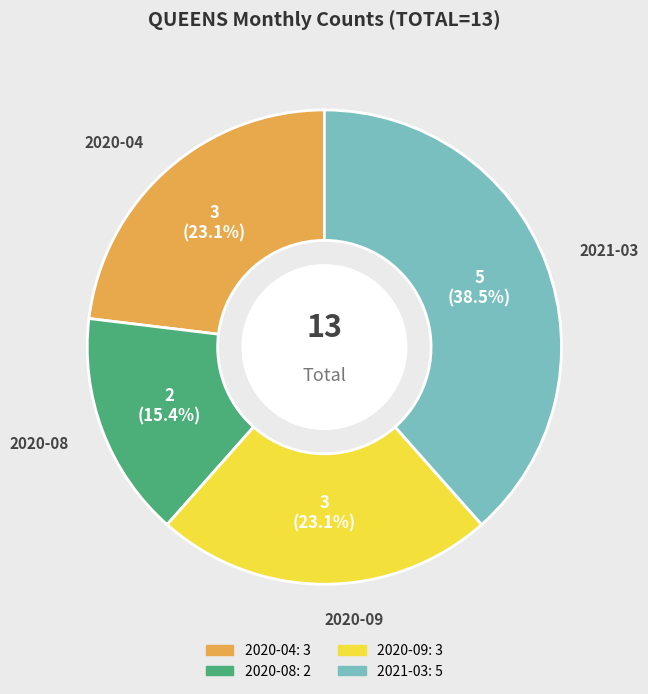

How many segments does this pie chart have?

4